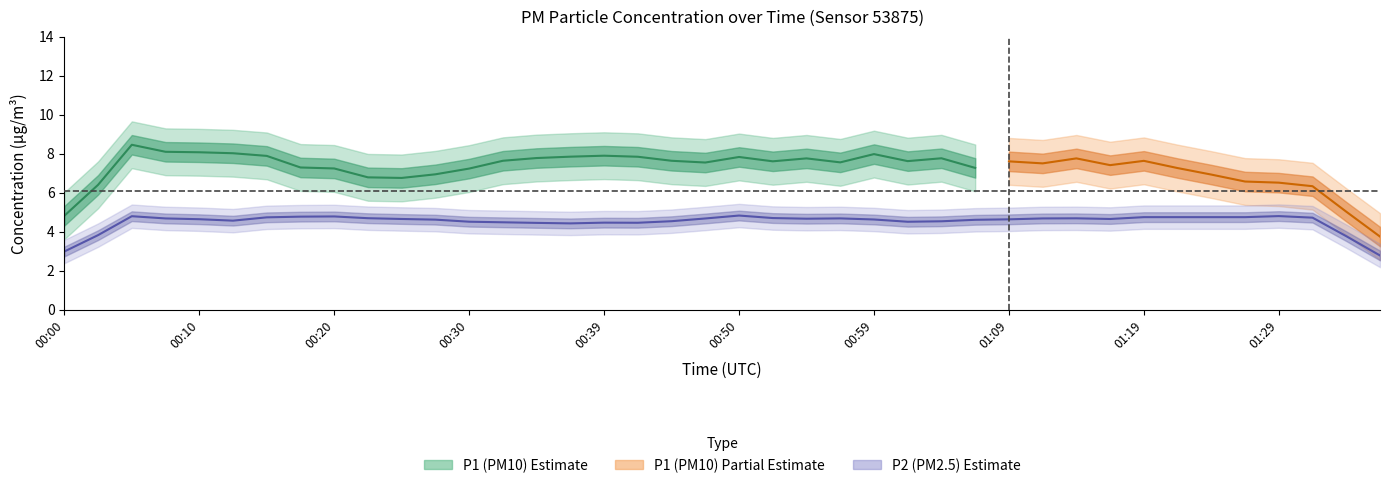

Does the chart display data point markers on the line(s)?

No